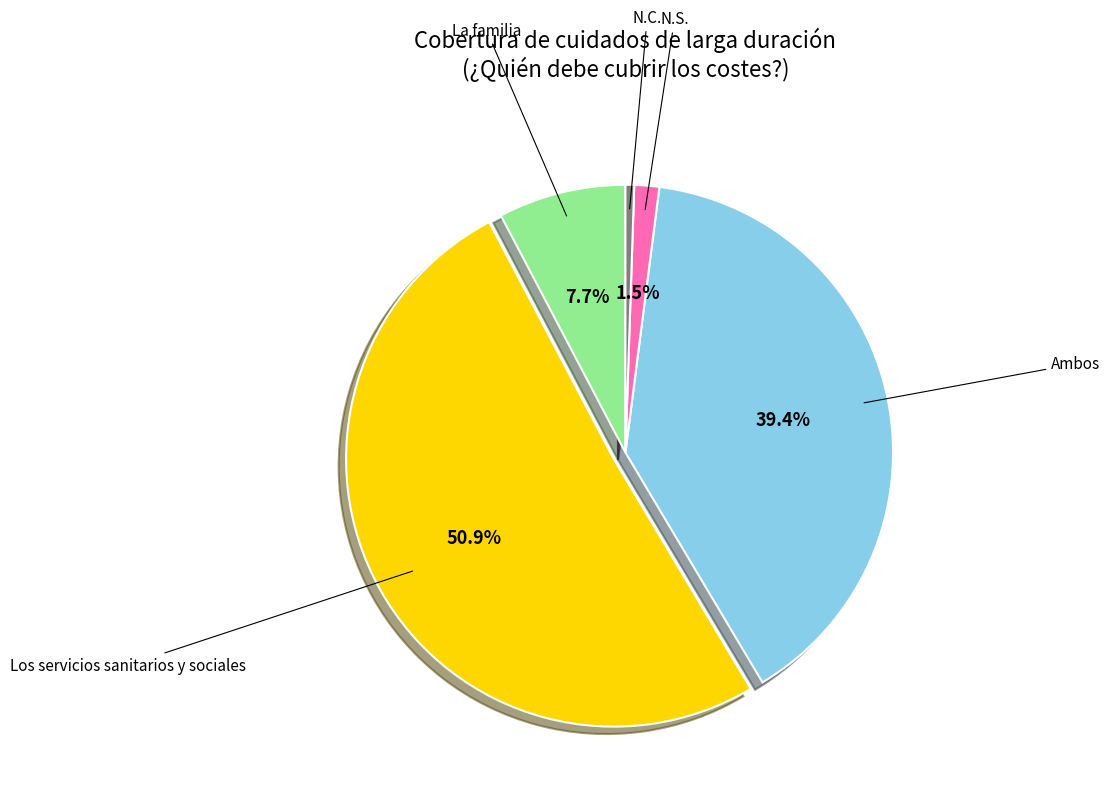

Count the number of slices in the pie.

5